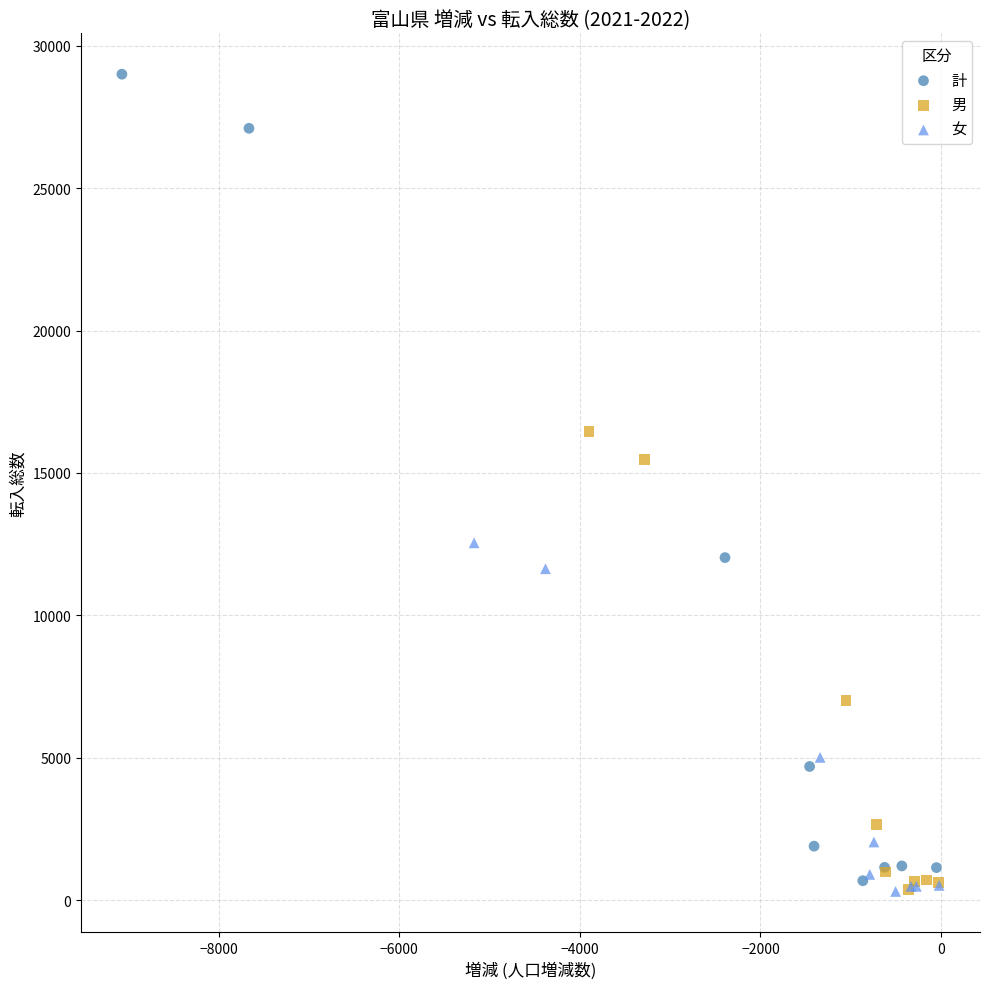

Which series reaches the maximum Y coordinate?

計